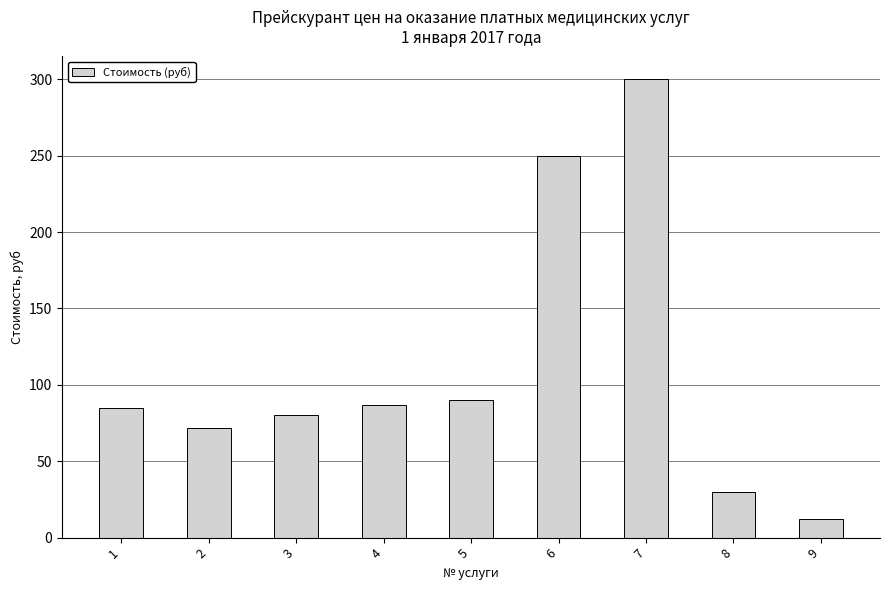

What is the approximate value at 6, to the nearest 5?

250